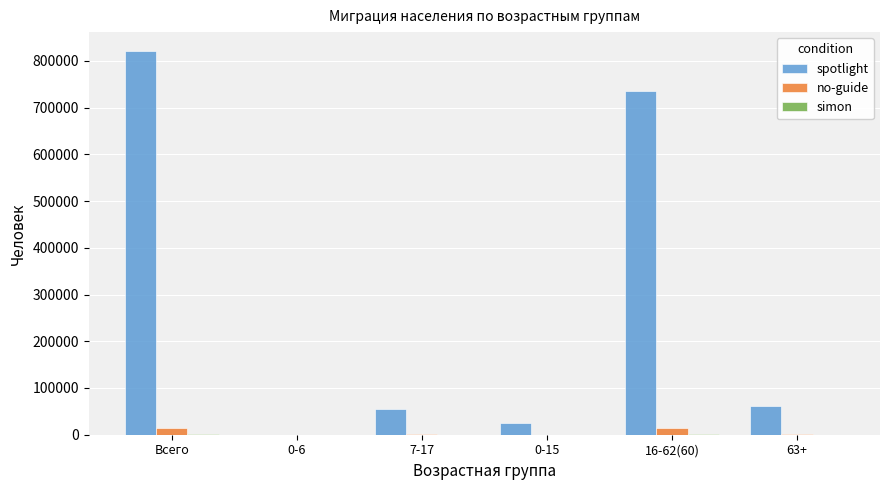

At which label is spotlight closest to 410258?

16-62(60)